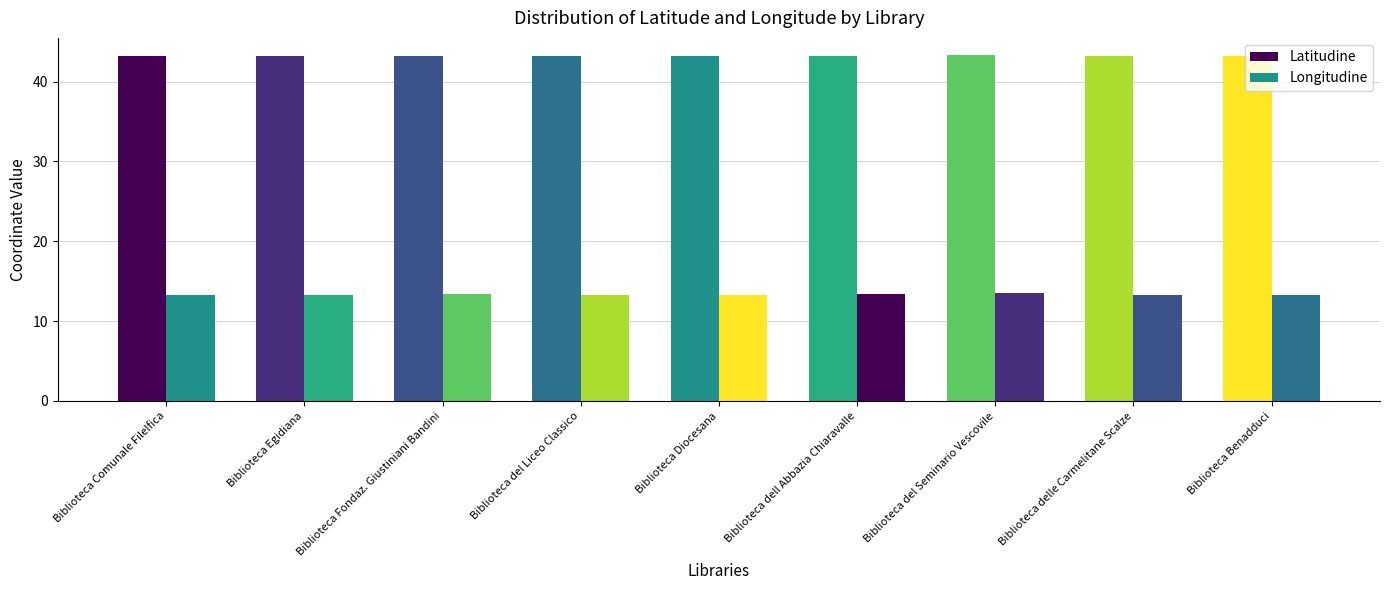

Reading right to left, extract all data points from this chart.

Latitudine: Biblioteca Benadduci=43.2	Biblioteca delle Carmelitane Scalze=43.2	Biblioteca del Seminario Vescovile=43.3	Biblioteca dell Abbazia Chiaravalle=43.2	Biblioteca Diocesana=43.2	Biblioteca del Liceo Classico=43.2	Biblioteca Fondaz. Giustiniani Bandini=43.2	Biblioteca Egidiana=43.2	Biblioteca Comunale Filelfica=43.2
Longitudine: Biblioteca Benadduci=13.3	Biblioteca delle Carmelitane Scalze=13.3	Biblioteca del Seminario Vescovile=13.5	Biblioteca dell Abbazia Chiaravalle=13.4	Biblioteca Diocesana=13.3	Biblioteca del Liceo Classico=13.3	Biblioteca Fondaz. Giustiniani Bandini=13.4	Biblioteca Egidiana=13.3	Biblioteca Comunale Filelfica=13.3